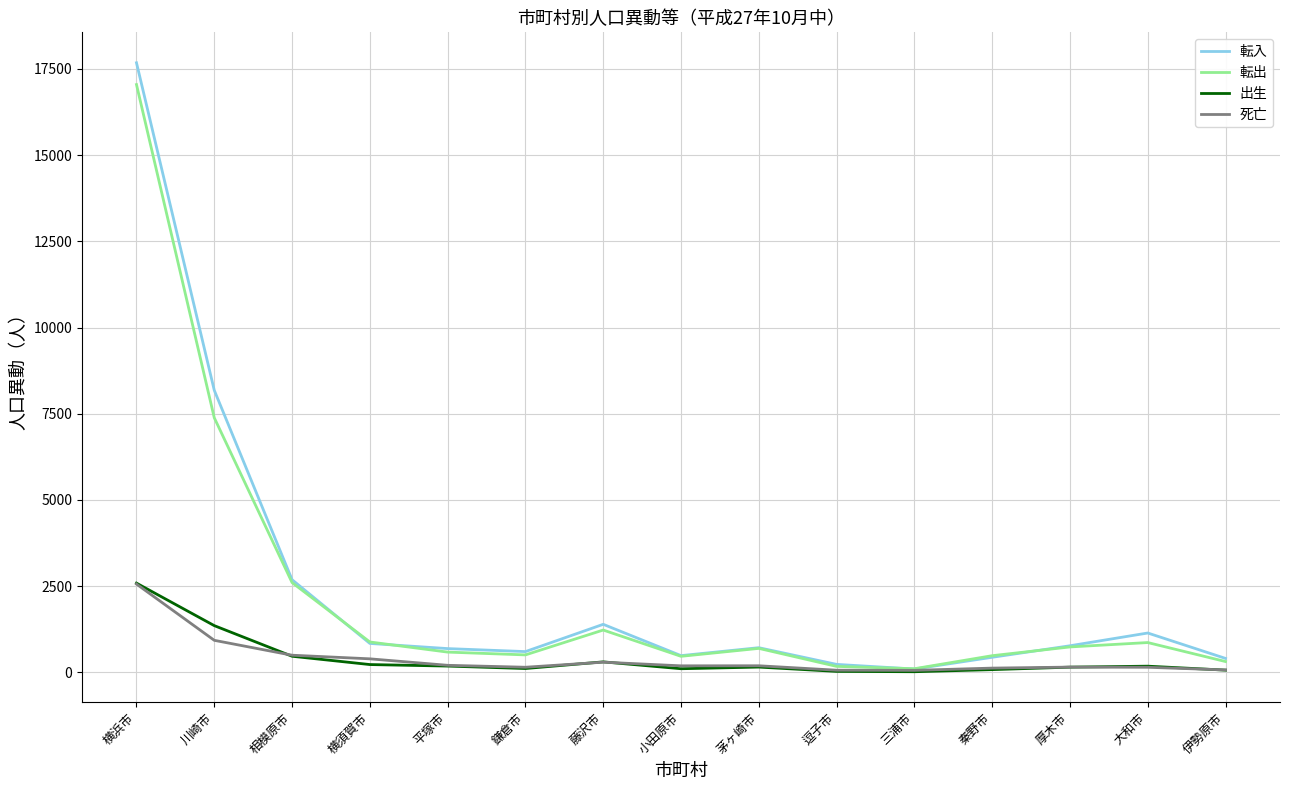

Which series has the largest range (max minus min)?

転入